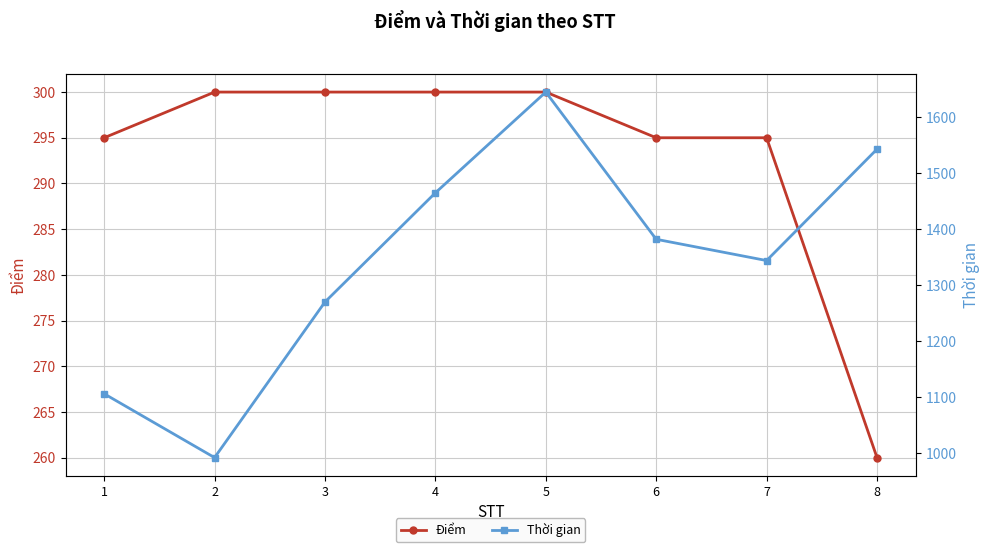

Is it true that Điểm equals 300 at 3?

True